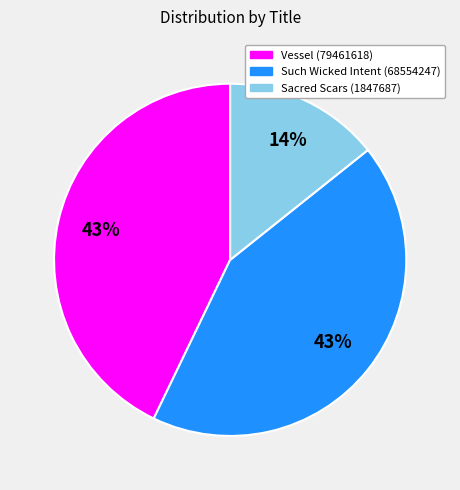

Count the number of slices in the pie.

3